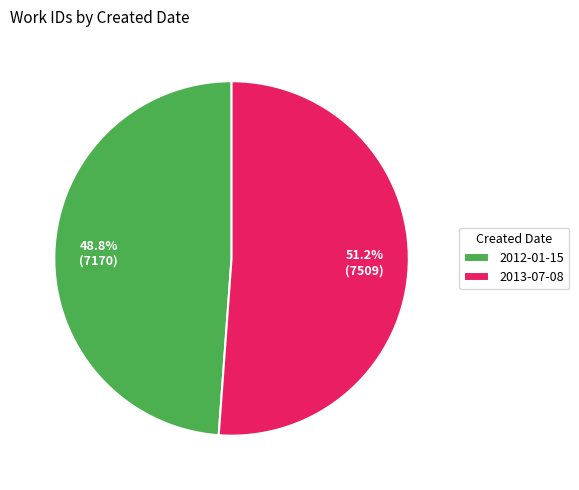

How many segments does this pie chart have?

2